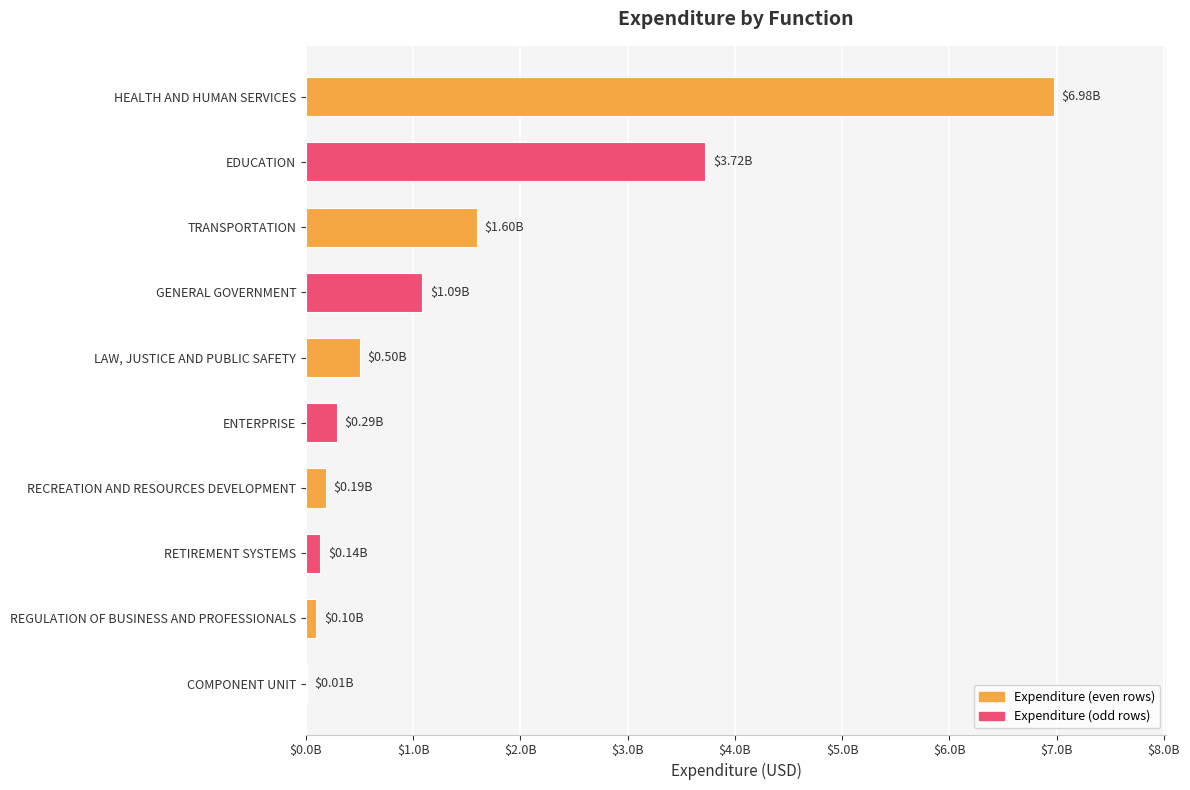

What is the average value?

1459799747.9